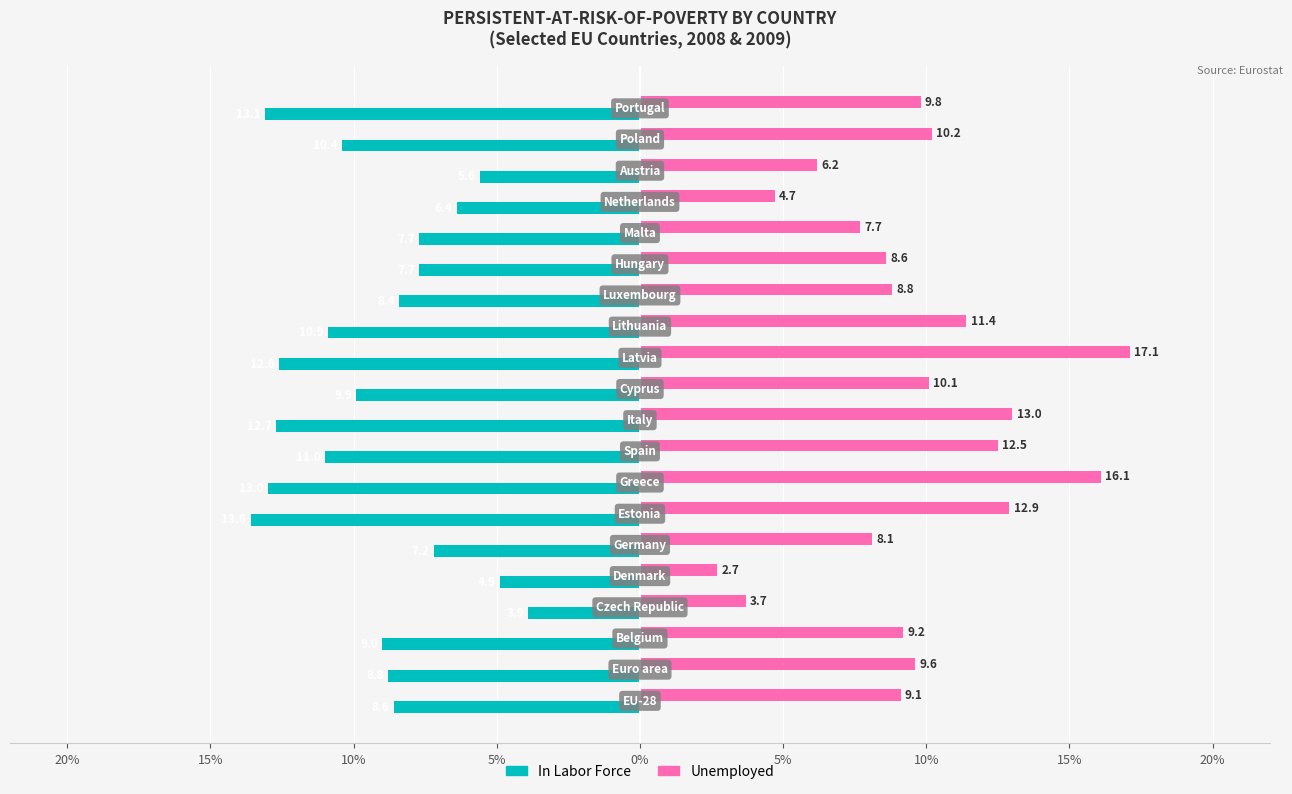

What are all the series names shown in the legend?

In Labor Force, Unemployed